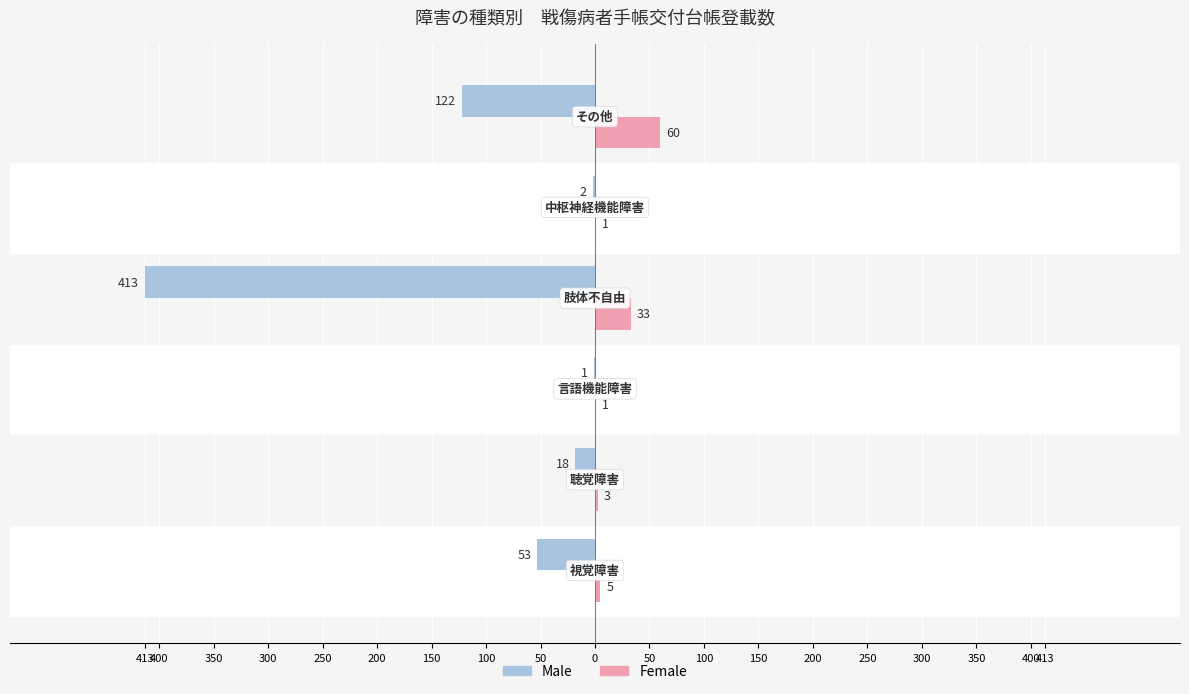

What are all the series names shown in the legend?

Male, Female